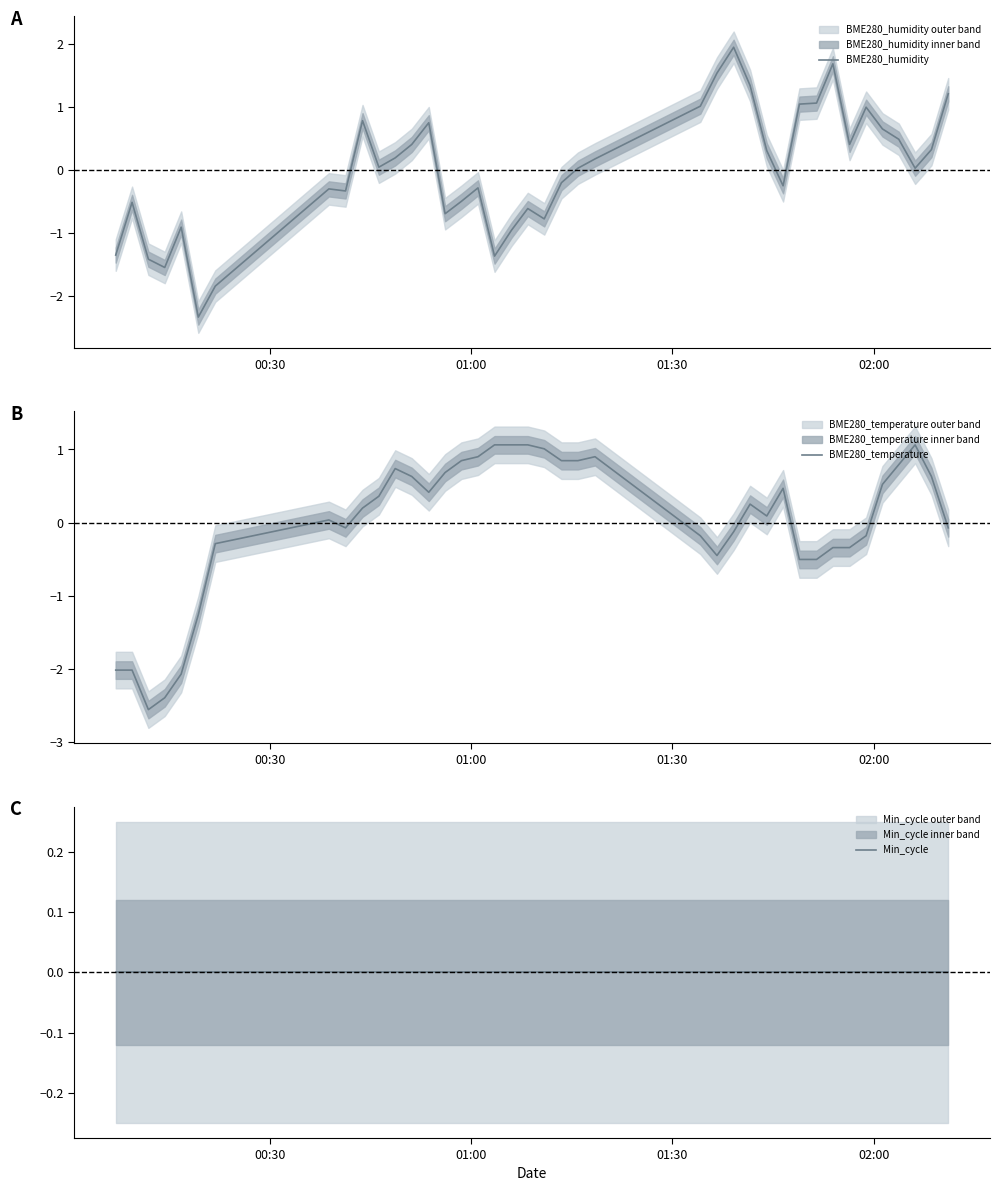

What is the minimum value for BME280_humidity?

-2.3